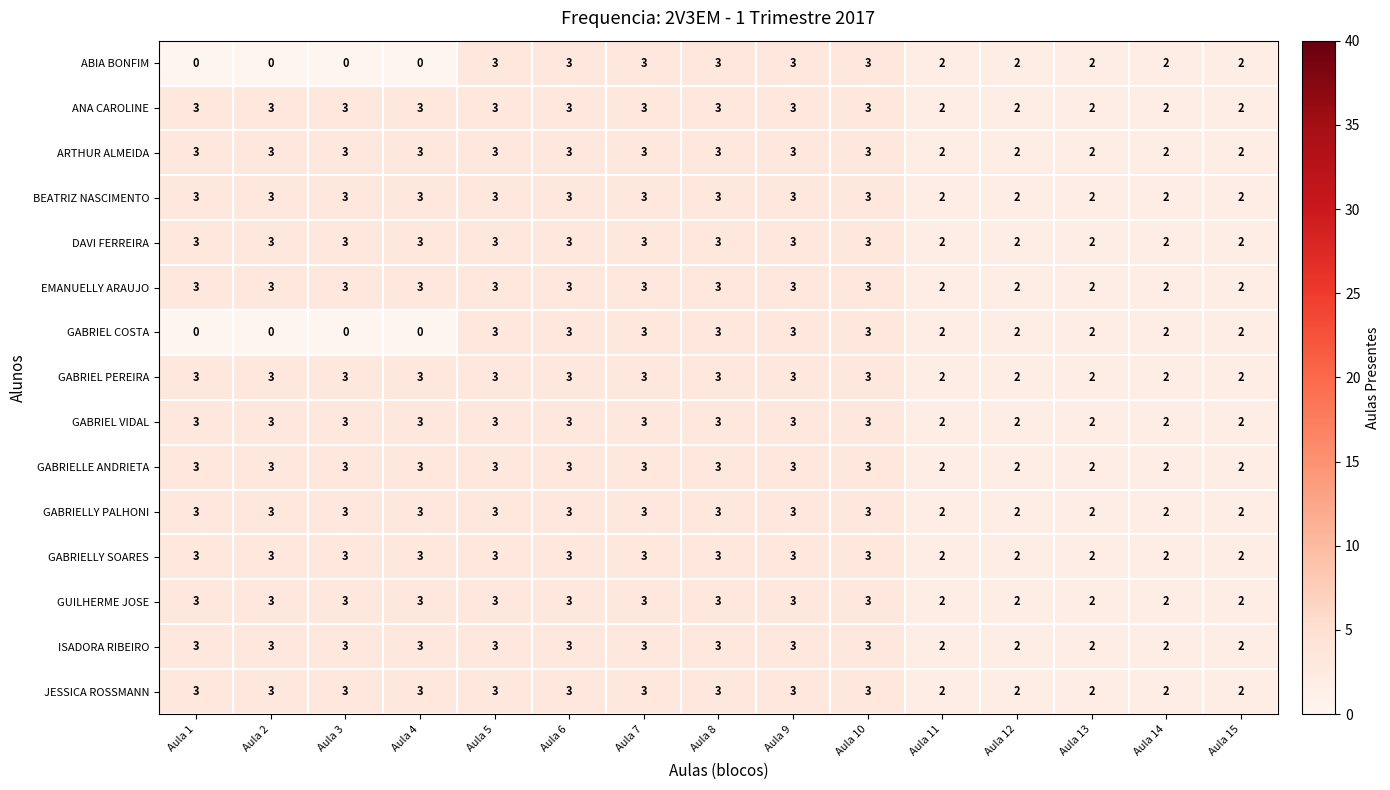

How many categories are shown in the chart?

15